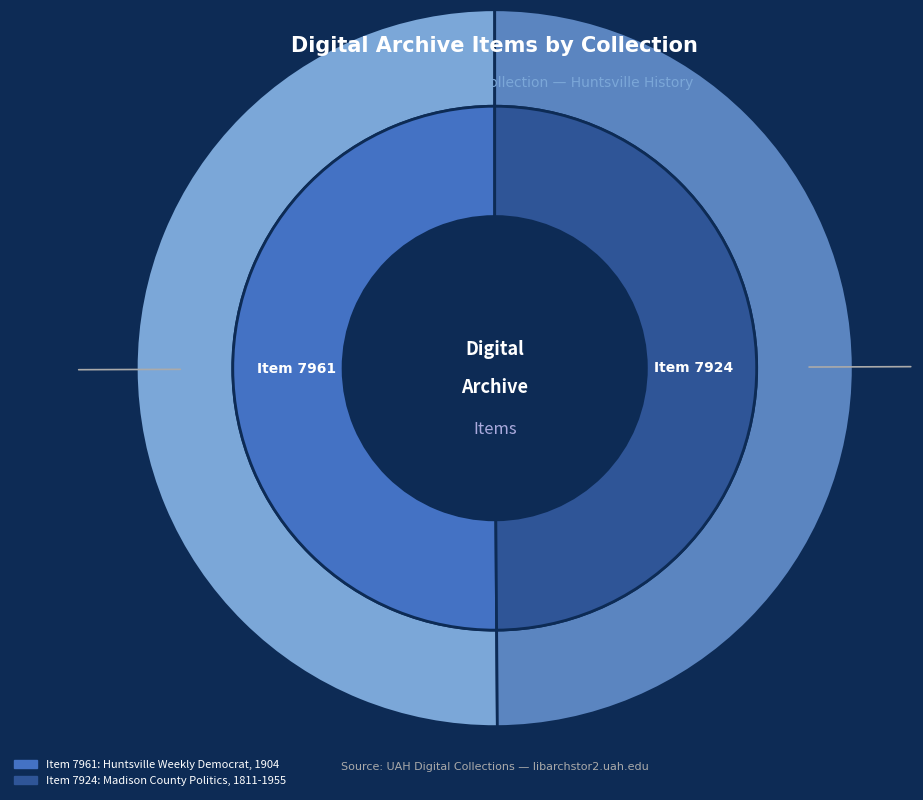

Is it true that The Huntsville Weekly Democrat, 1904 is 50% of the pie?

True